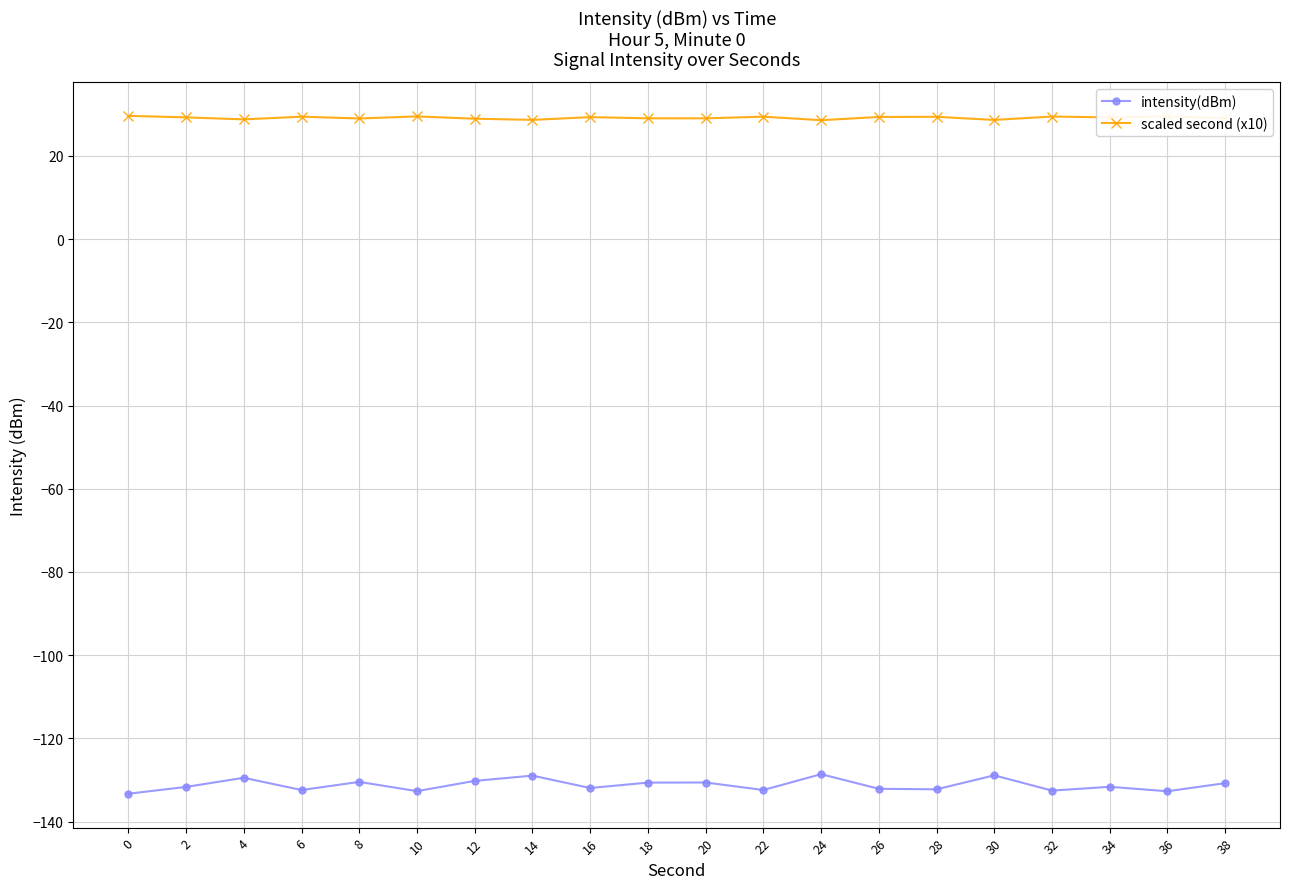

List the series in order of their peak value, lowest first.

intensity(dBm), scaled second (x10)